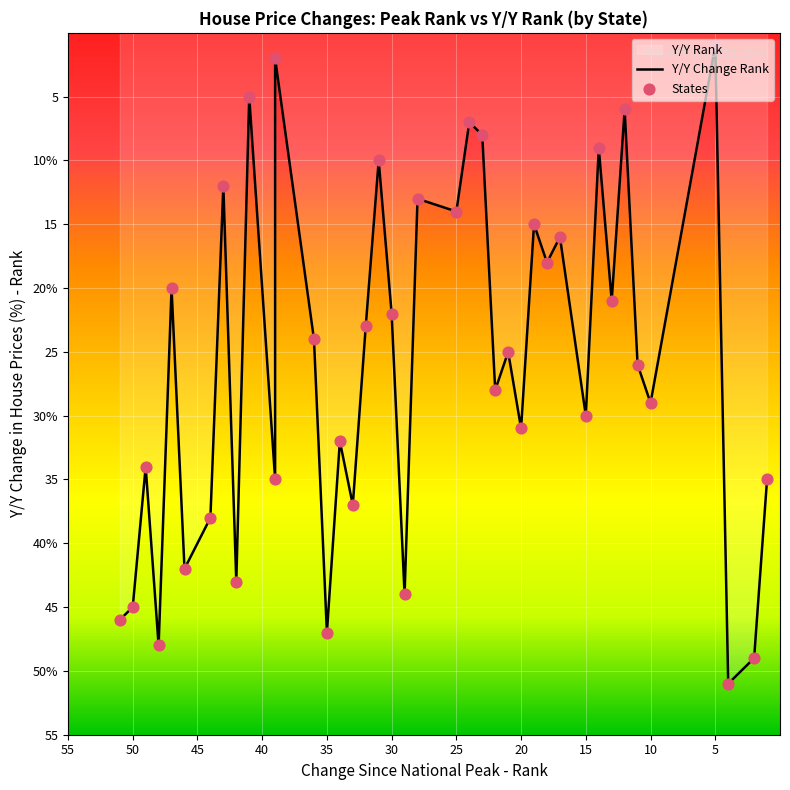

Which series contains the lowest Y value?

Y/Y Change Rank